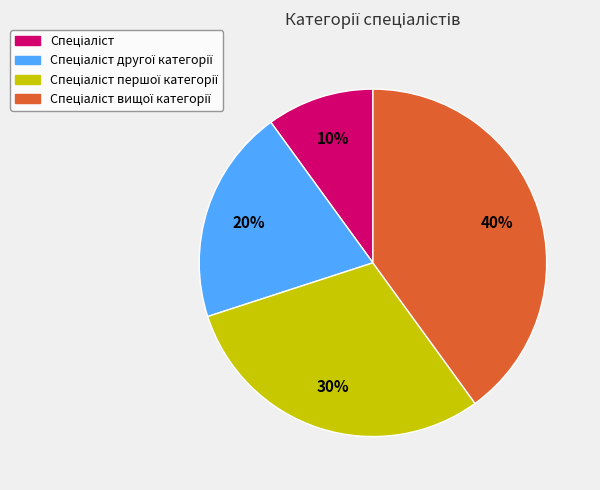

Count the number of slices in the pie.

4